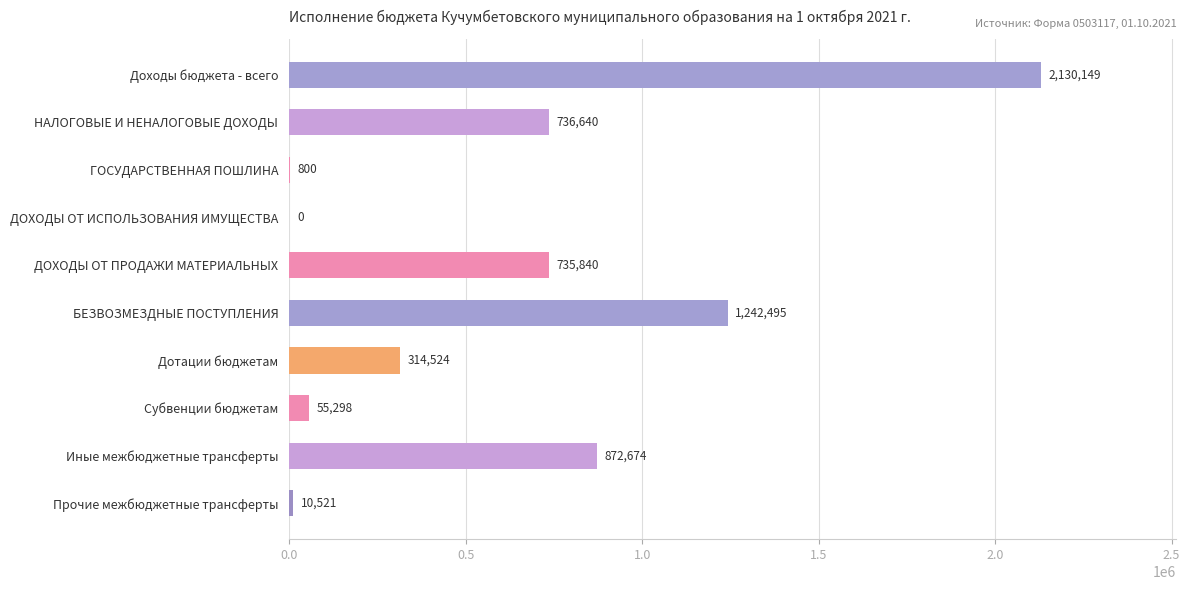

True or false: the data shows 55298.1 at Субвенции бюджетам.

True